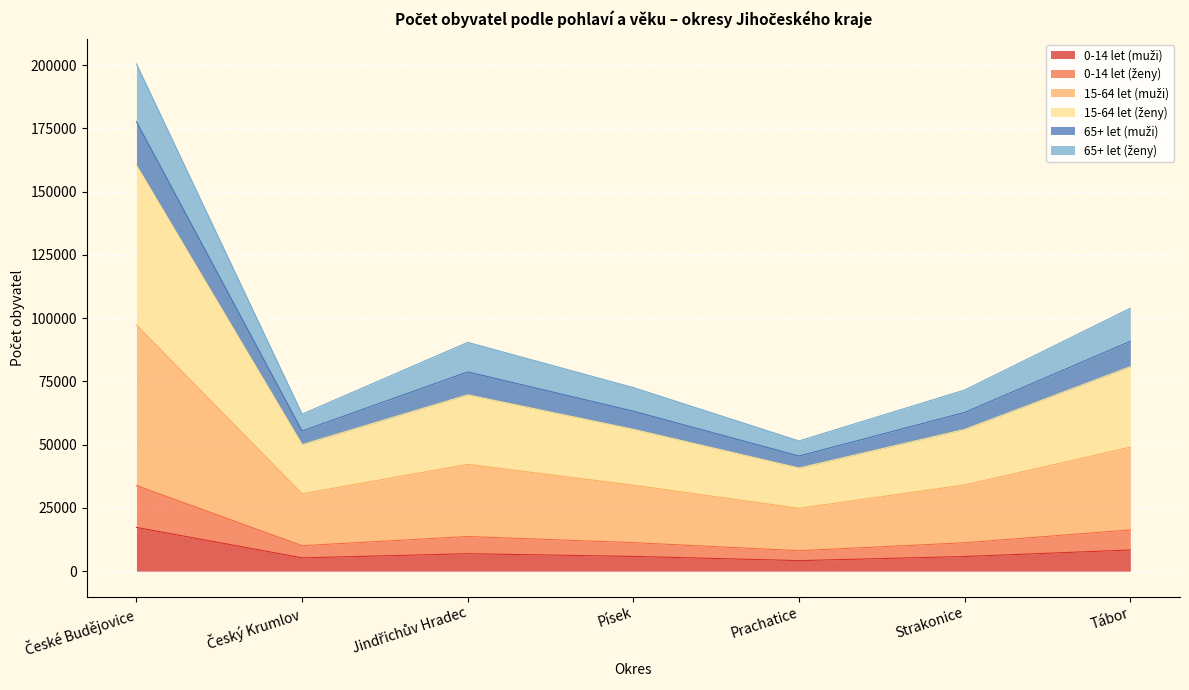

Where does the 65+ let (ženy) series first go above 34076?

České Budějovice